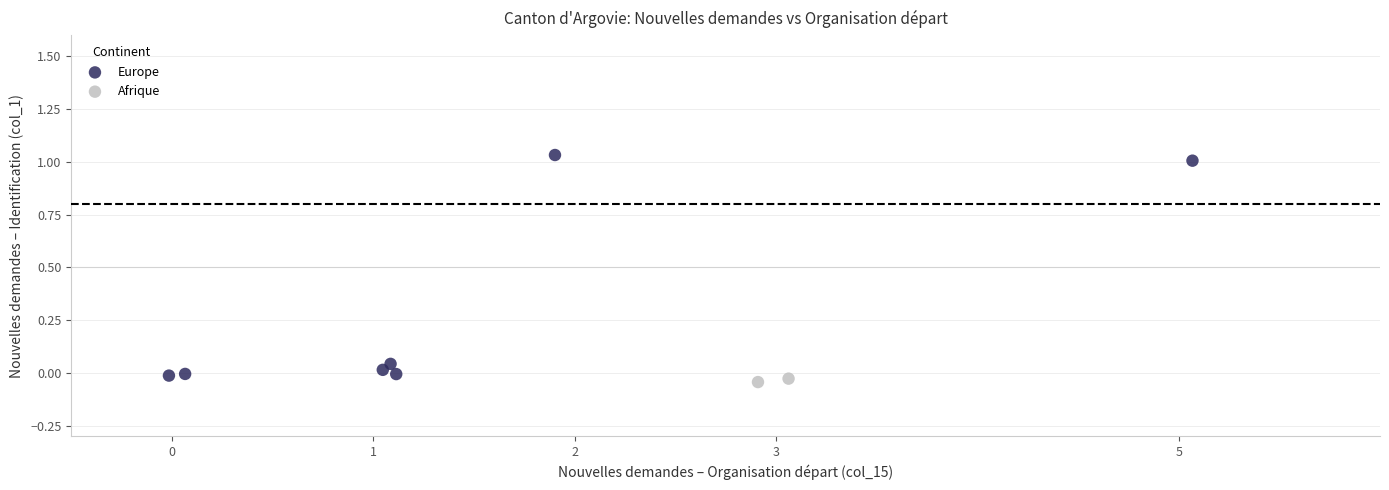

What are all the series names shown in the legend?

Europe, Afrique